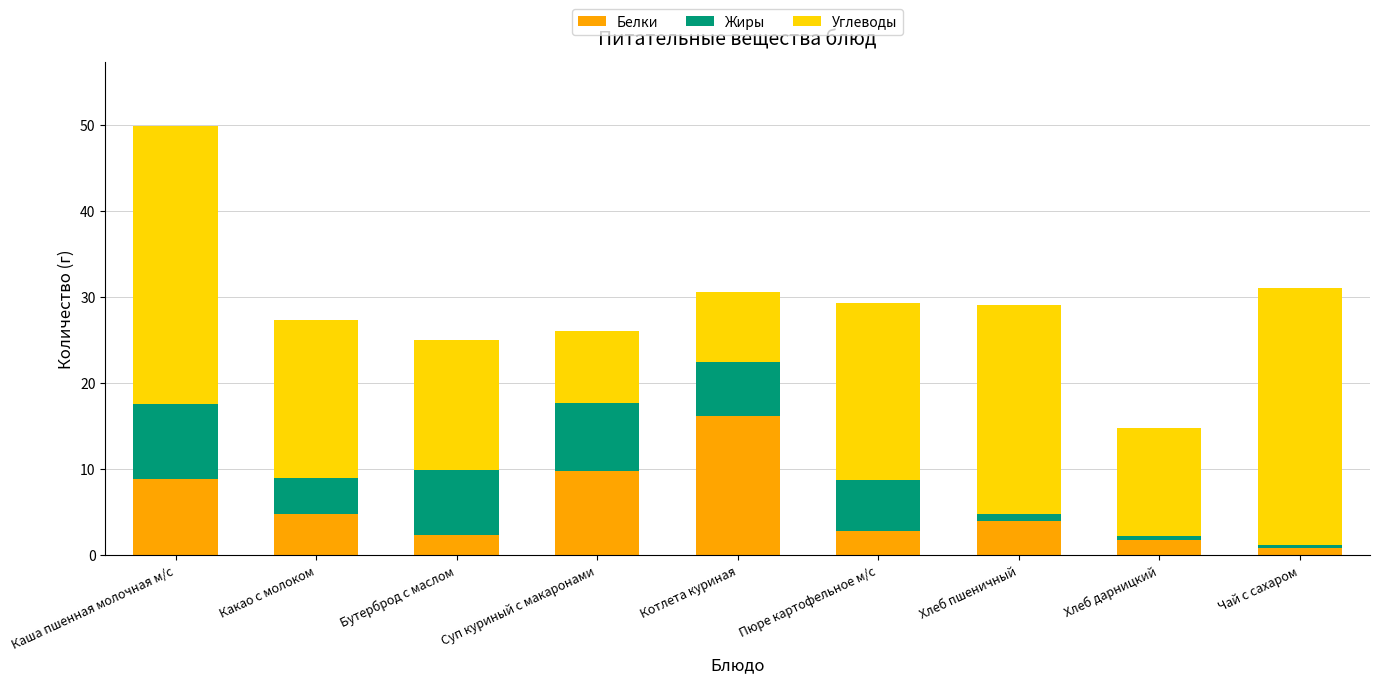

What is the average value of the Белки series?

5.7